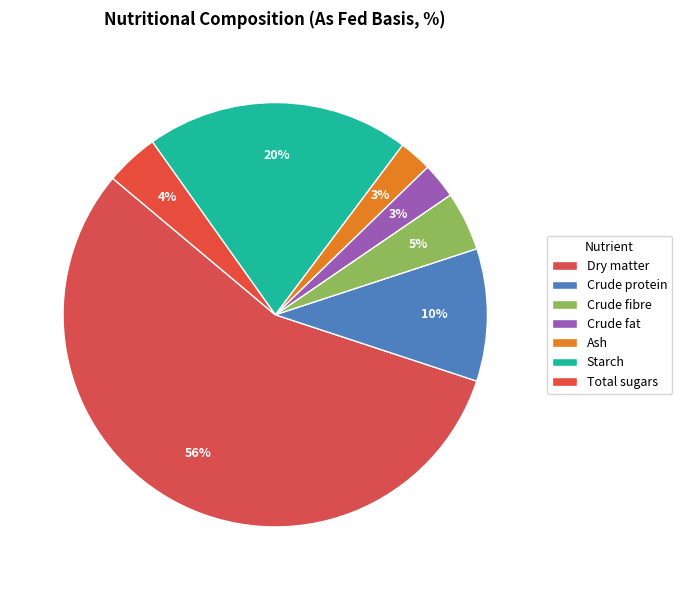

Is it true that Starch is 11% of the pie?

False